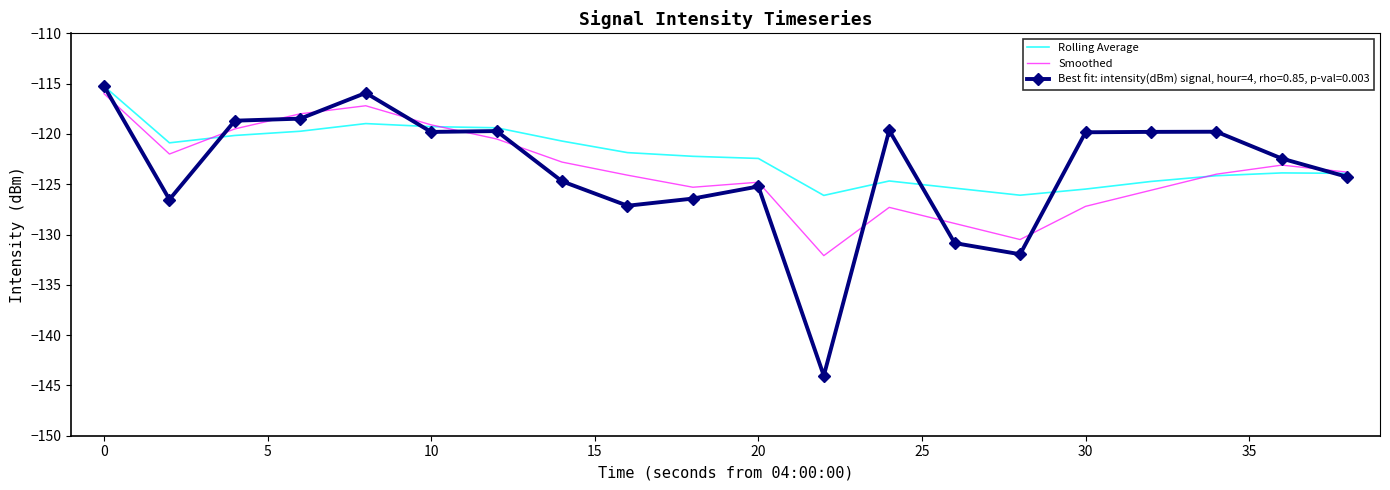

Which series has the widest spread of values?

Best fit: intensity(dBm) signal, hour=4, rho=0.85, p-val=0.003